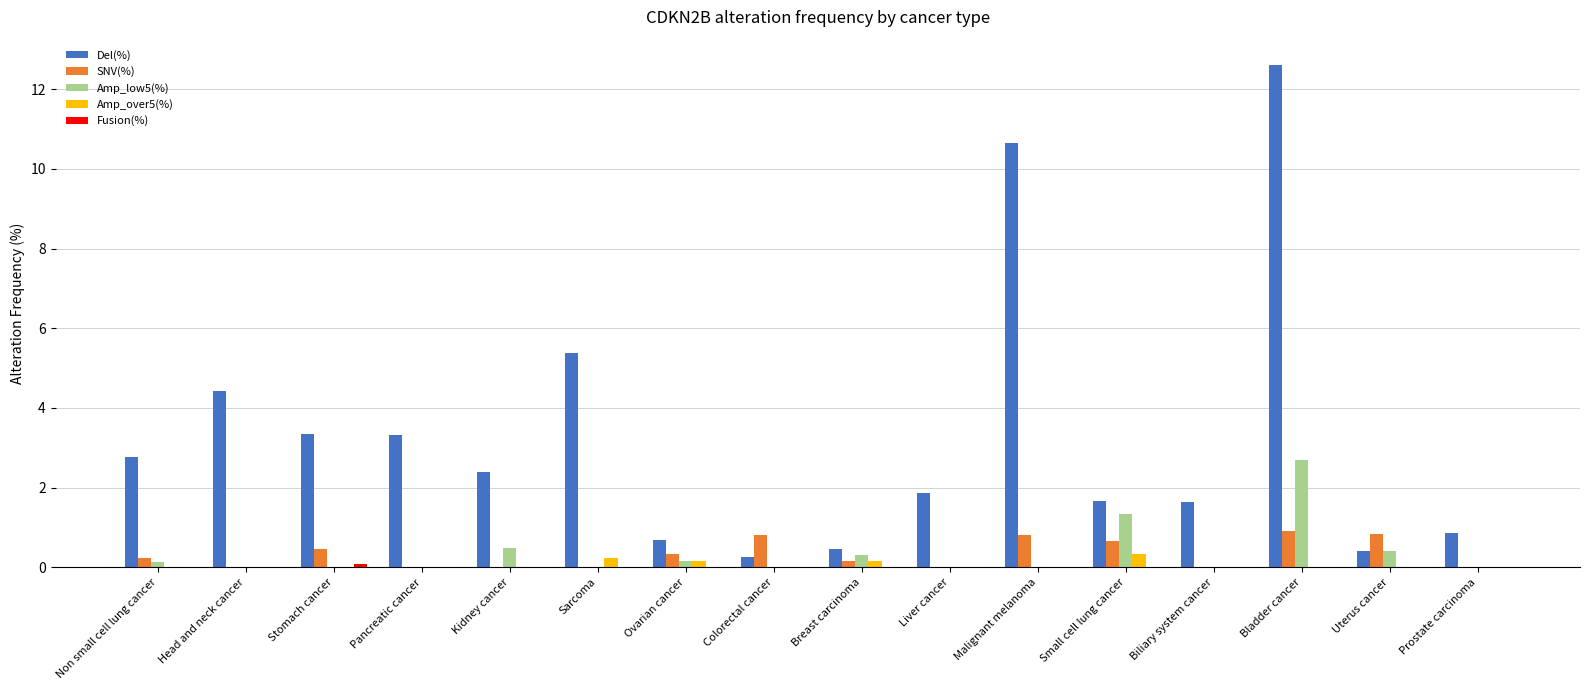

The value of Amp_over5(%) at Liver cancer is 0.0. True or false?

True